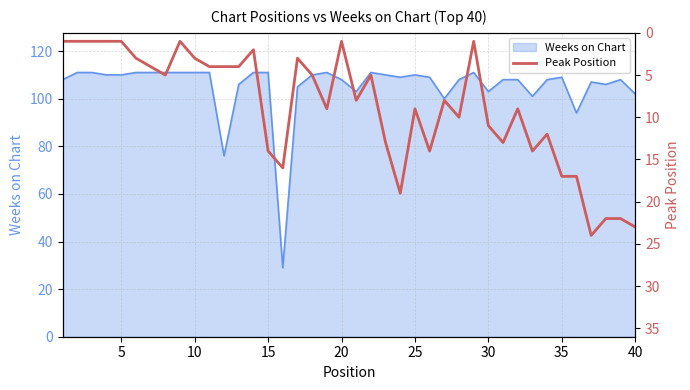

How many data points are above 8?

19